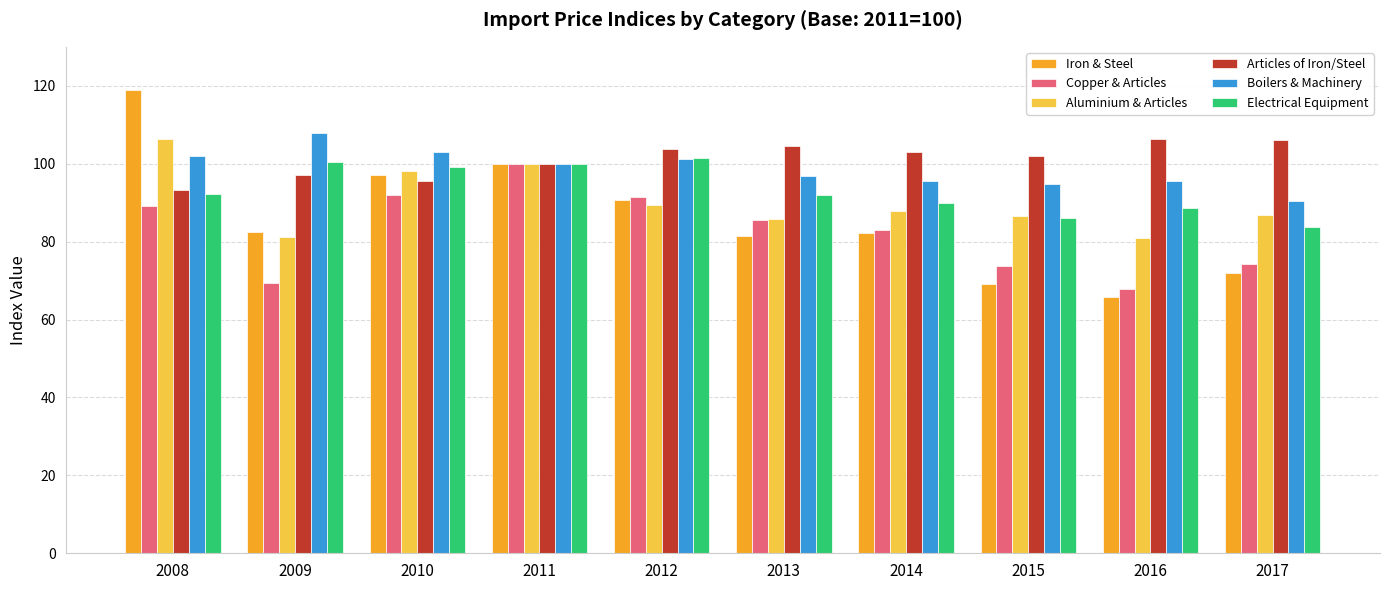

Which series has the widest spread of values?

Iron & Steel